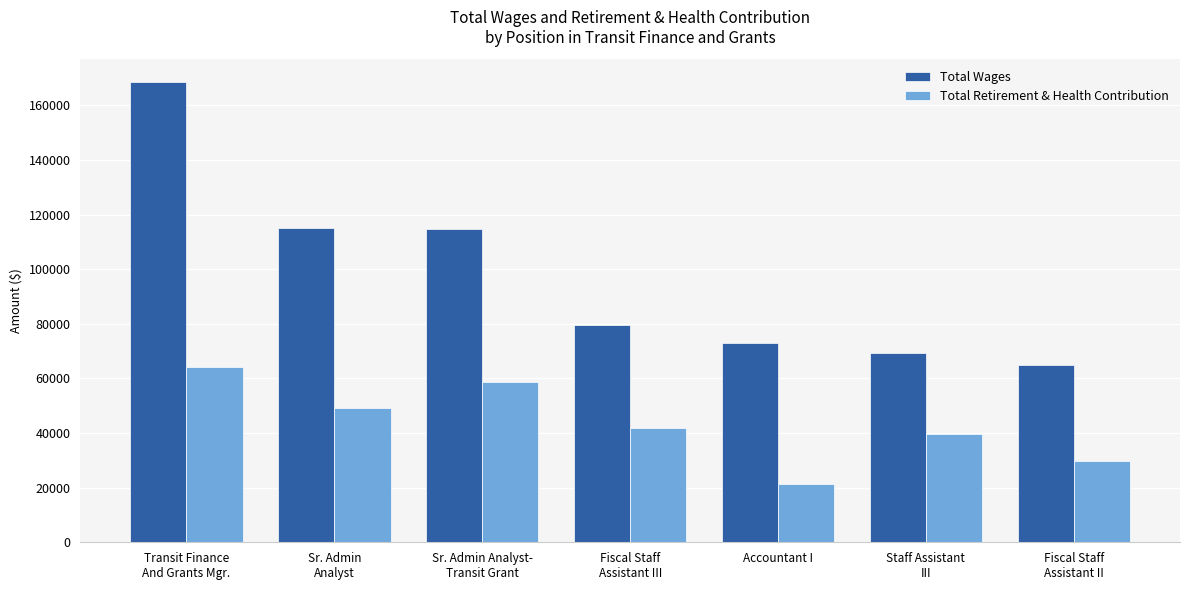

What is the maximum value shown in the chart?

168426